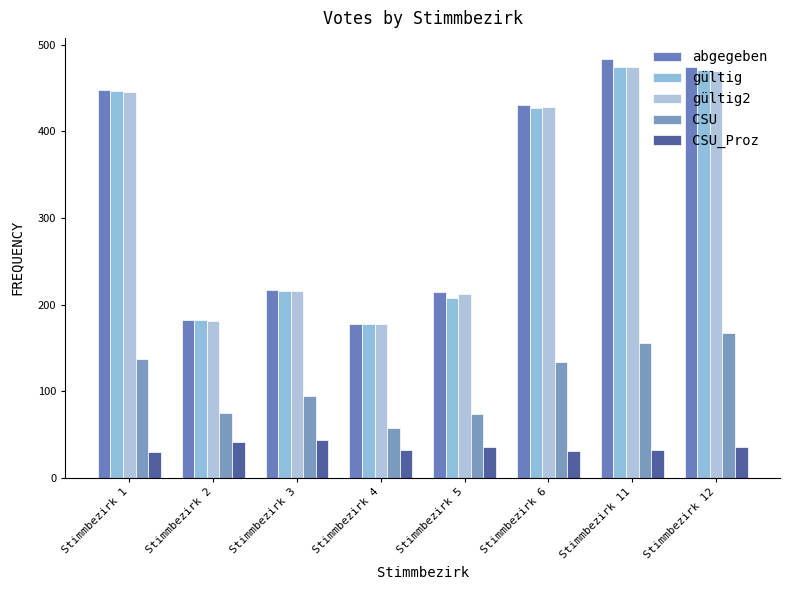

What is the value of the CSU_Proz bar at the 4th from the left?

32